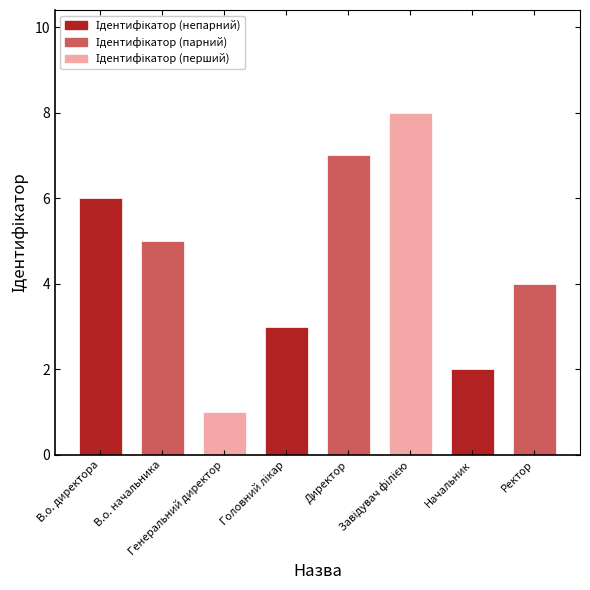

The chart shows a value of 2 at Генеральний директор. True or false?

False